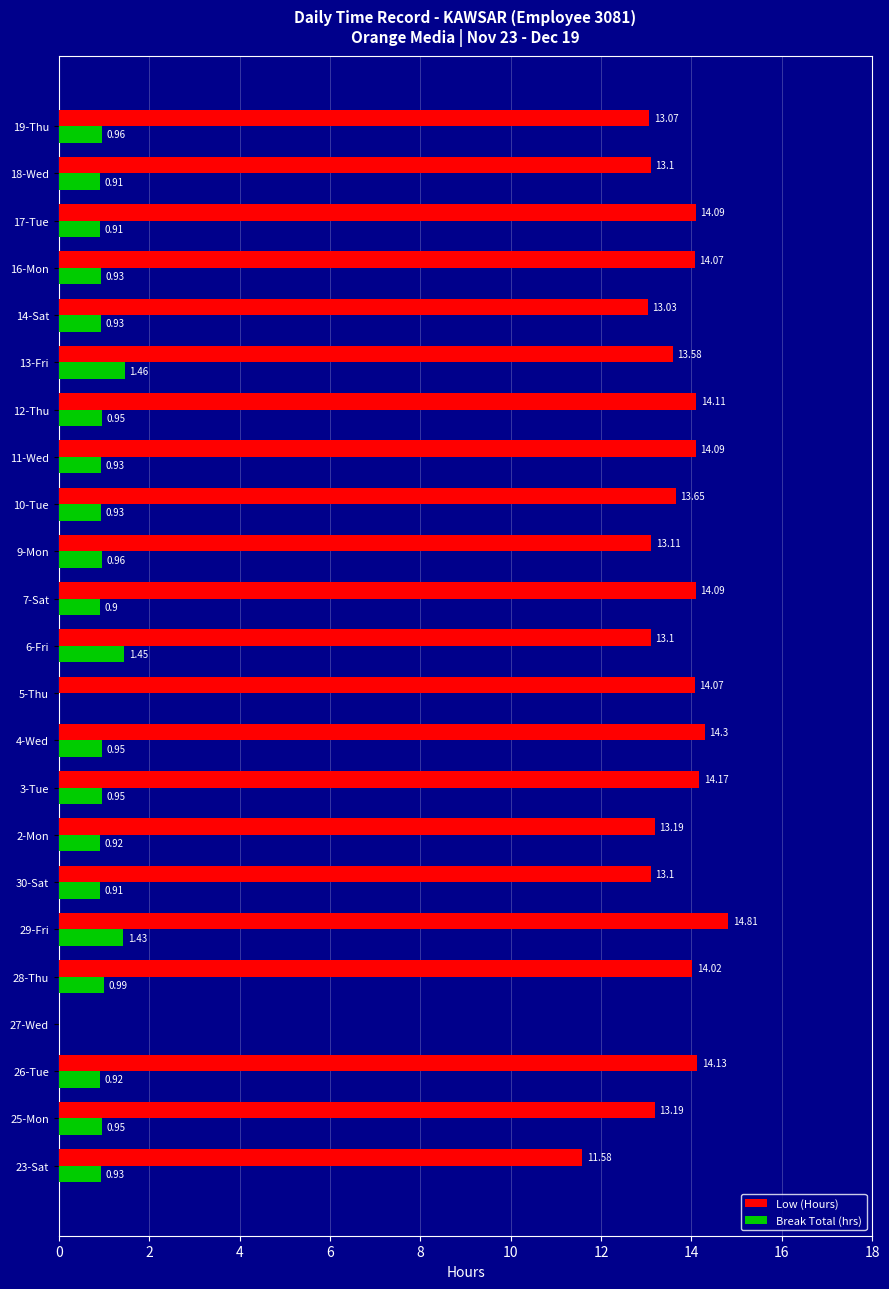

What is the highest value of the Low (Hours) series?

14.8